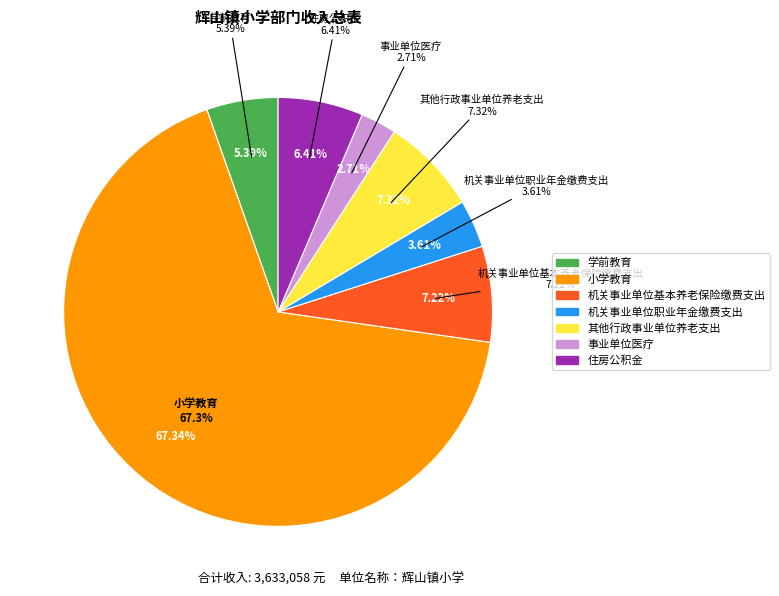

Combined, what portion of the pie is 事业单位医疗 and 机关事业单位基本养老保险缴费支出?

9.9%